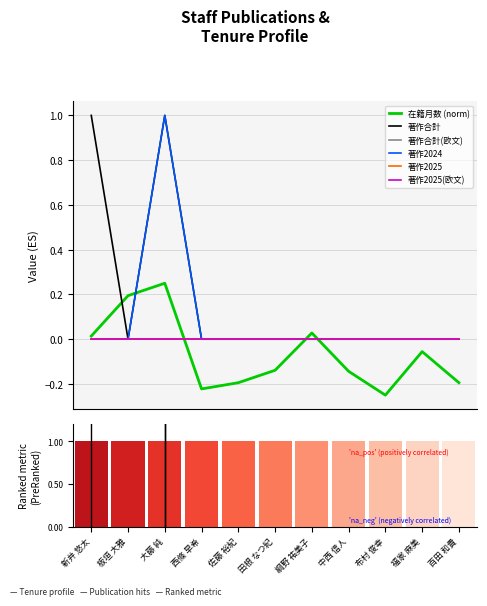

Reading left to right, extract all data points from this chart.

在籍月数 (norm): 新井 悠太=0.0	板垣 大雅=0.2	大藤 純=0.2	西條 早希=-0.2	佐藤 裕紀=-0.2	田根 なつ紀=-0.1	綱野 祐美子=0.0	中西 信人=-0.1	布村 俊幸=-0.2	福家 麻美=-0.1	百田 和貴=-0.2
著作合計: 新井 悠太=1.0	板垣 大雅=0.0	大藤 純=1.0	西條 早希=0.0	佐藤 裕紀=0.0	田根 なつ紀=0.0	綱野 祐美子=0.0	中西 信人=0.0	布村 俊幸=0.0	福家 麻美=0.0	百田 和貴=0.0
著作合計(欧文): 新井 悠太=0.0	板垣 大雅=0.0	大藤 純=0.0	西條 早希=0.0	佐藤 裕紀=0.0	田根 なつ紀=0.0	綱野 祐美子=0.0	中西 信人=0.0	布村 俊幸=0.0	福家 麻美=0.0	百田 和貴=0.0
著作2024: 新井 悠太=0.0	板垣 大雅=0.0	大藤 純=1.0	西條 早希=0.0	佐藤 裕紀=0.0	田根 なつ紀=0.0	綱野 祐美子=0.0	中西 信人=0.0	布村 俊幸=0.0	福家 麻美=0.0	百田 和貴=0.0
著作2025: 新井 悠太=0.0	板垣 大雅=0.0	大藤 純=0.0	西條 早希=0.0	佐藤 裕紀=0.0	田根 なつ紀=0.0	綱野 祐美子=0.0	中西 信人=0.0	布村 俊幸=0.0	福家 麻美=0.0	百田 和貴=0.0
著作2025(欧文): 新井 悠太=0.0	板垣 大雅=0.0	大藤 純=0.0	西條 早希=0.0	佐藤 裕紀=0.0	田根 なつ紀=0.0	綱野 祐美子=0.0	中西 信人=0.0	布村 俊幸=0.0	福家 麻美=0.0	百田 和貴=0.0